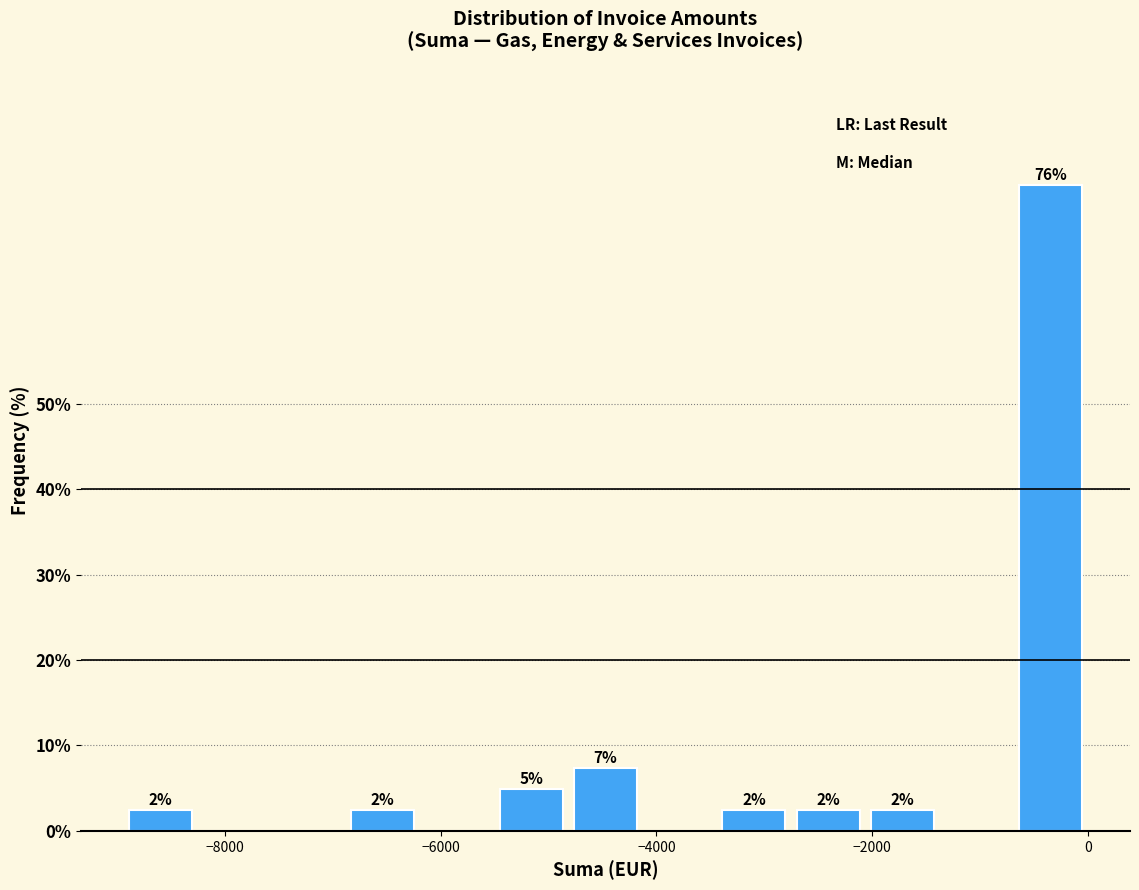

Around what value on the x-axis is the tallest bar? Give the approximate position of its centre, as read against the axis.

-400